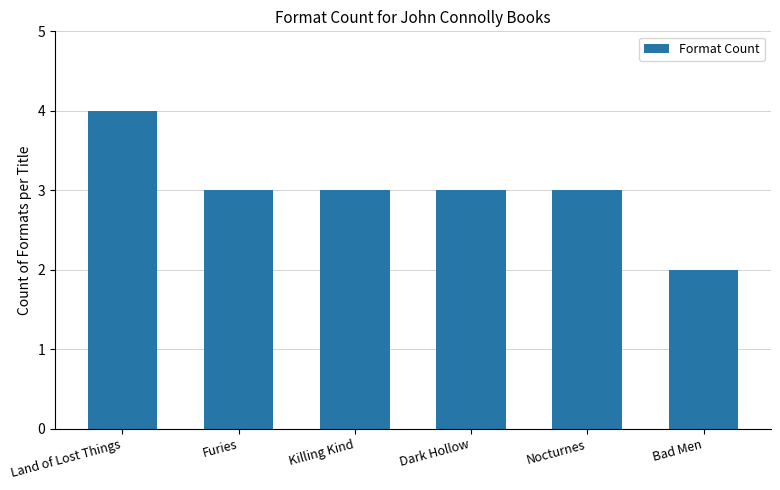

True or false: the data shows 3 at Nocturnes.

True